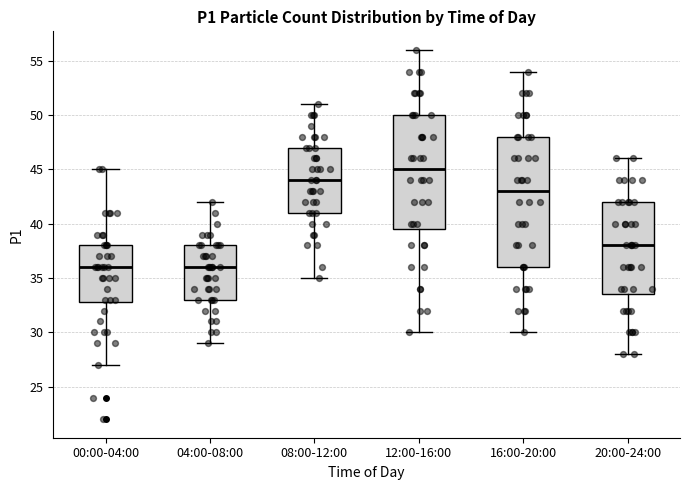

Which box is the tallest, from its lower edge to its upper edge?

16:00-20:00